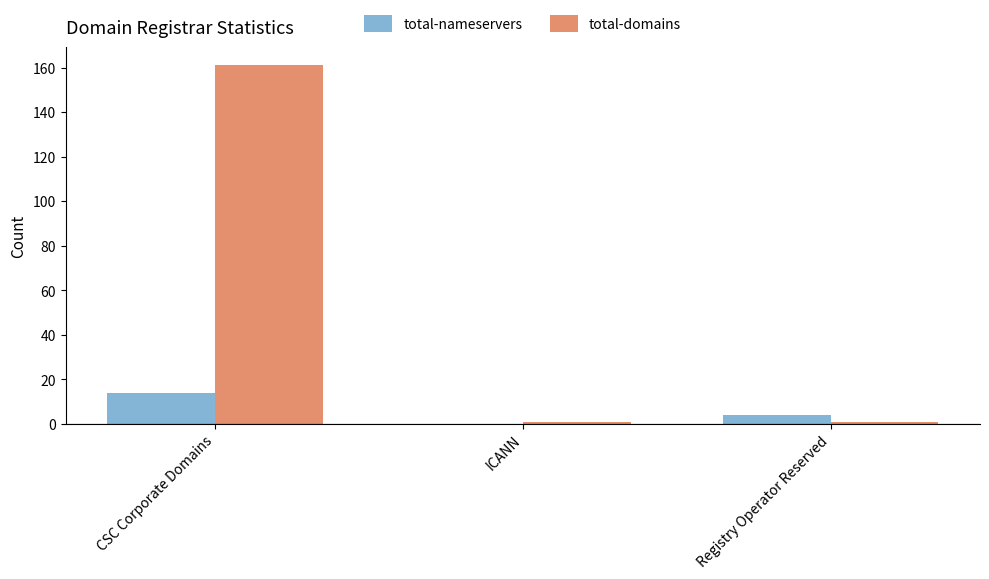

True or false: total-domains has a value of 1 at Registry Operator Reserved.

True